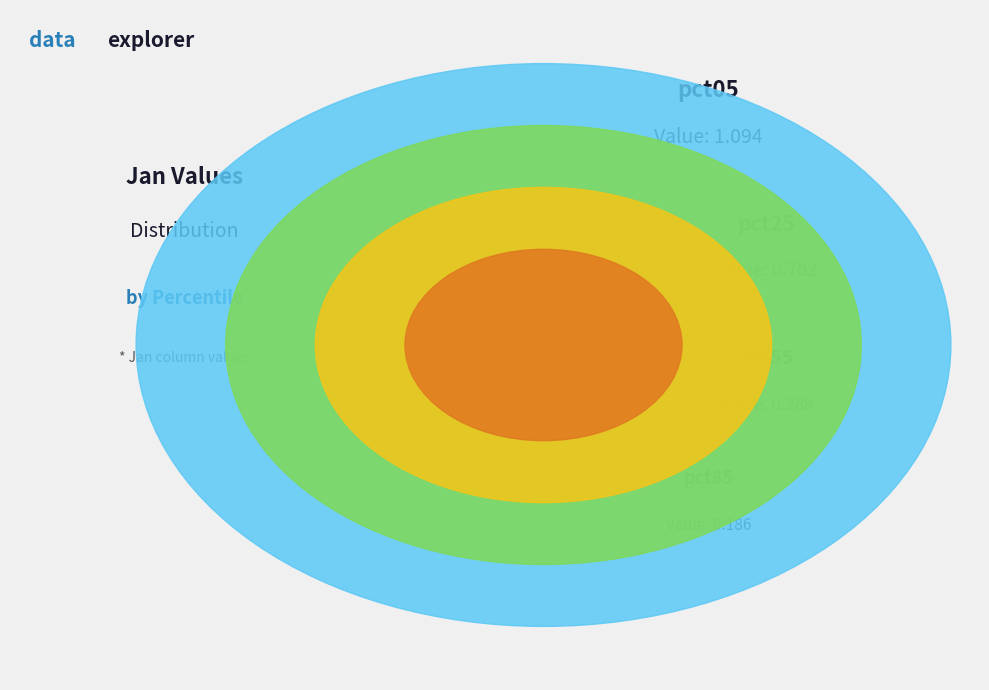

To the nearest percent, what is the difference between the largest and smallest slice percentages?

20%